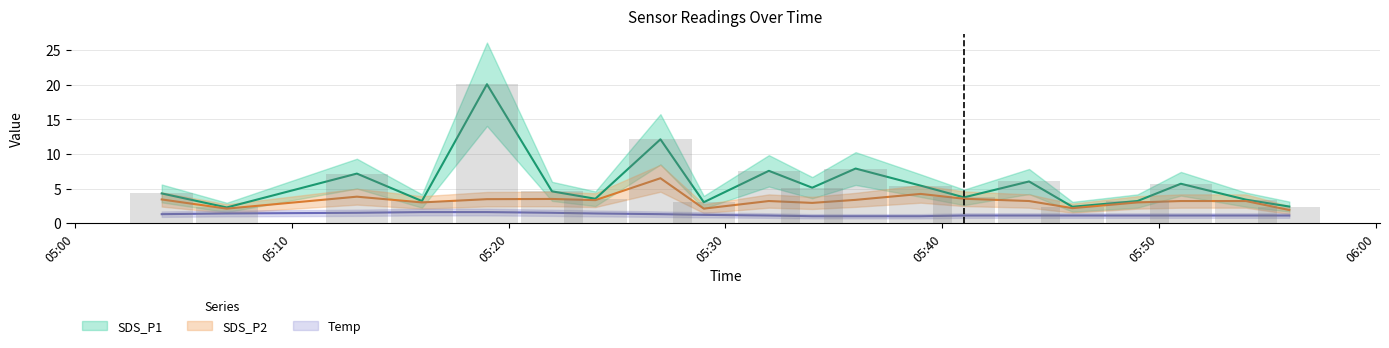

At which label does SDS_P2 reach its peak?

2024/03/01 05:27